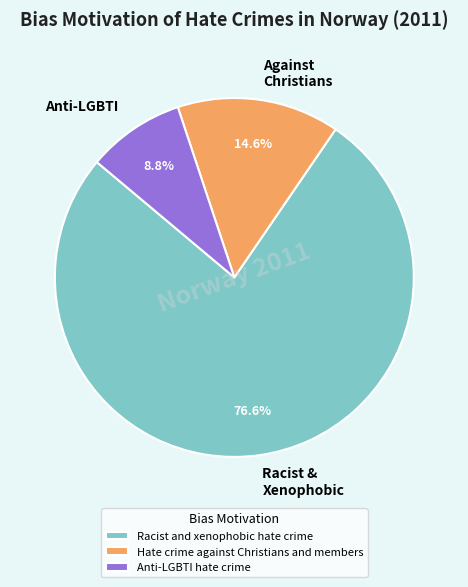

How many segments does this pie chart have?

3